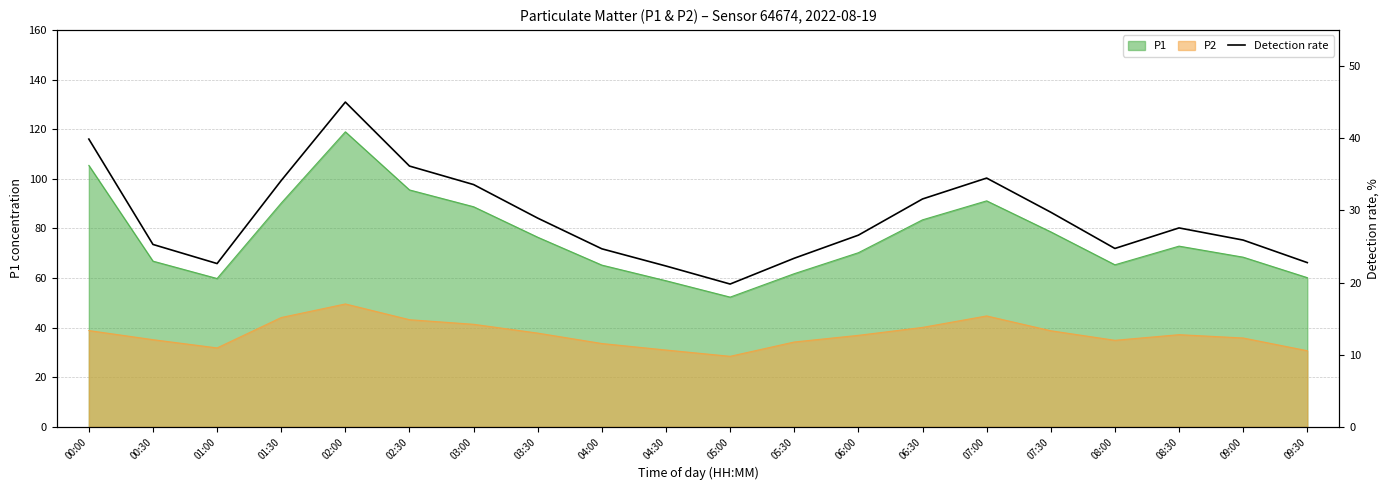

Rank the categories by value from highest to lowest.

02:00, 00:00, 02:30, 07:00, 01:30, 03:00, 06:30, 07:30, 03:30, 08:30, 06:00, 09:00, 00:30, 08:00, 04:00, 05:30, 09:30, 01:00, 04:30, 05:00